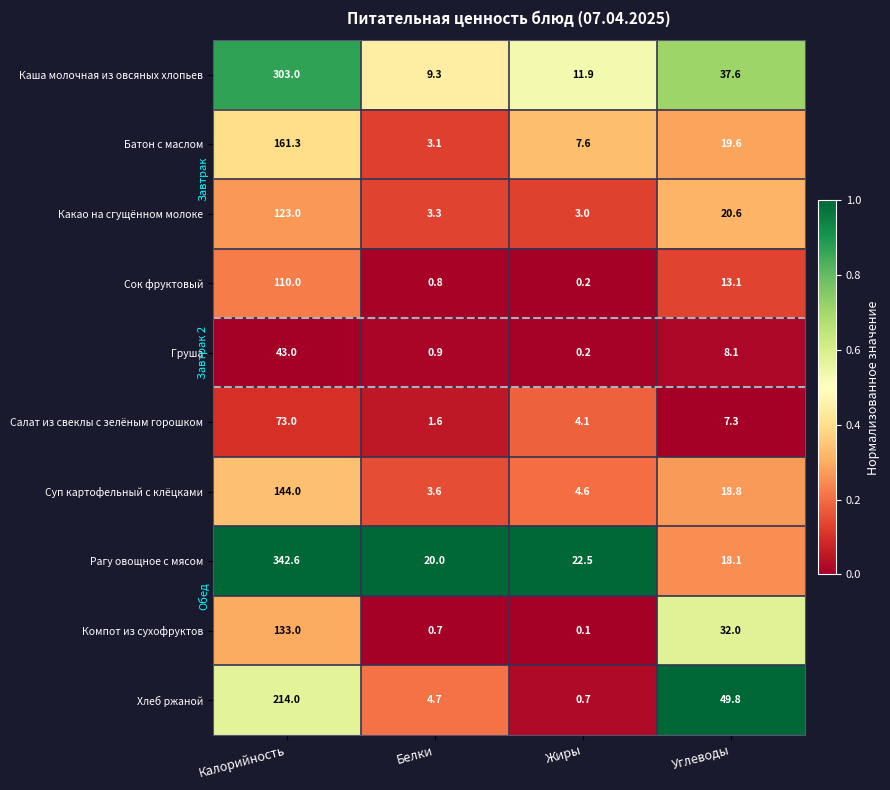

Which series changed the most between Белки and Жиры?

Батон с маслом